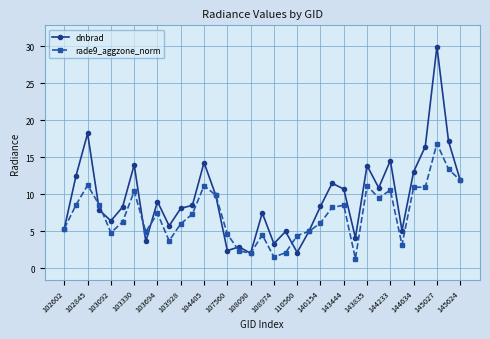

Which series has the widest spread of values?

dnbrad